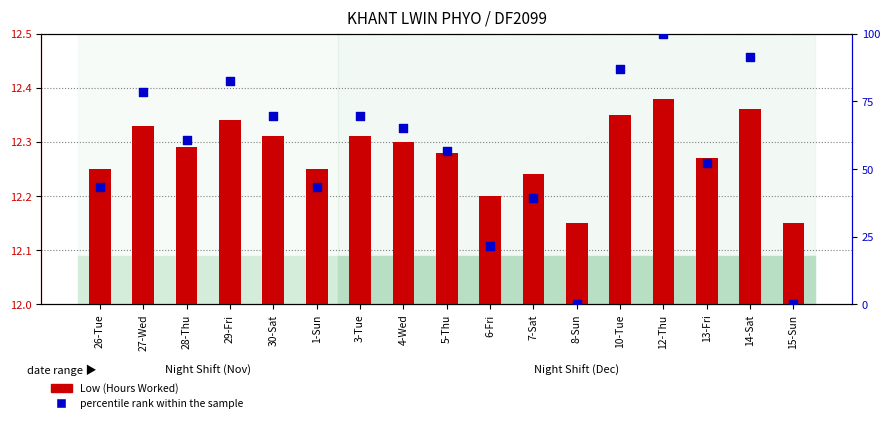

Which series has the largest total across all categories?

percentile rank within the sample